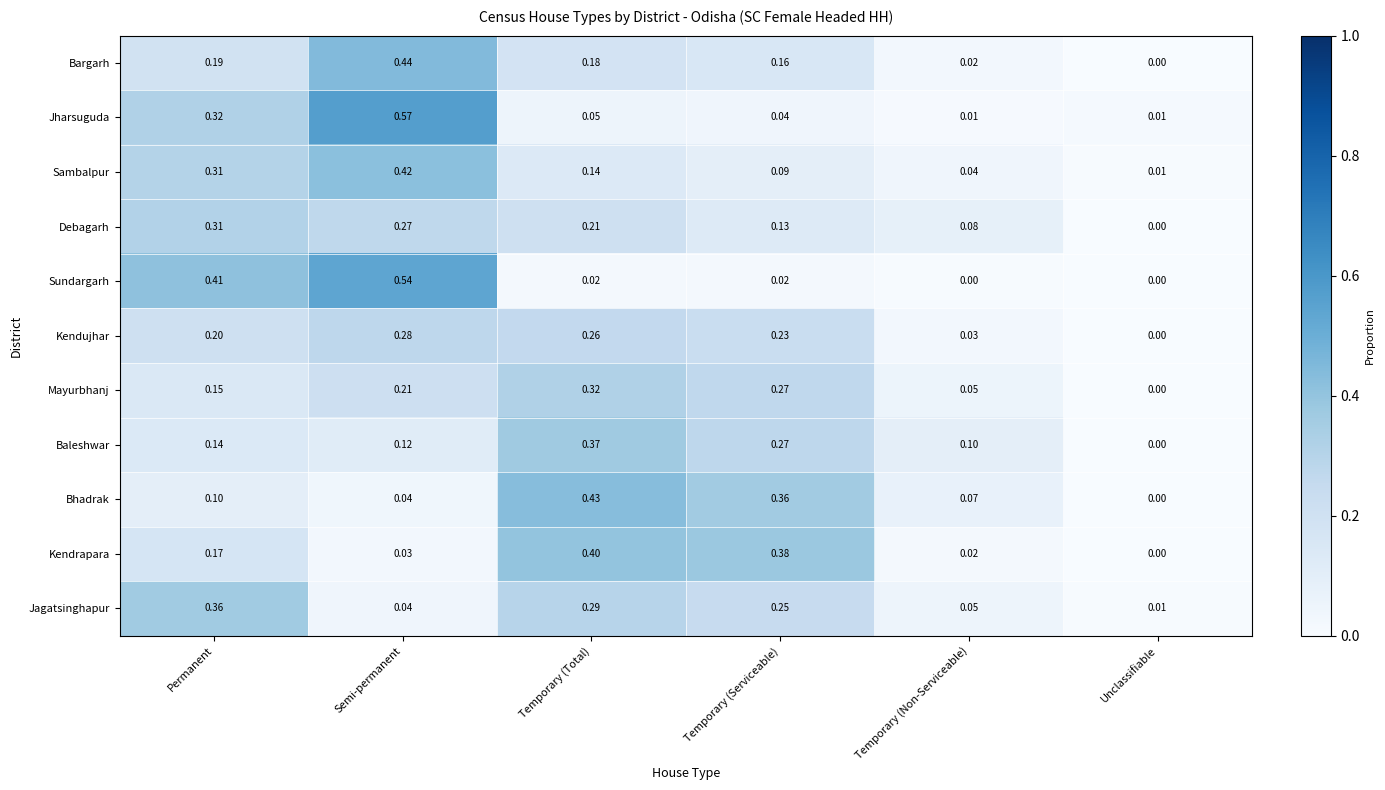

Which series has the largest total across all categories?

Sambalpur